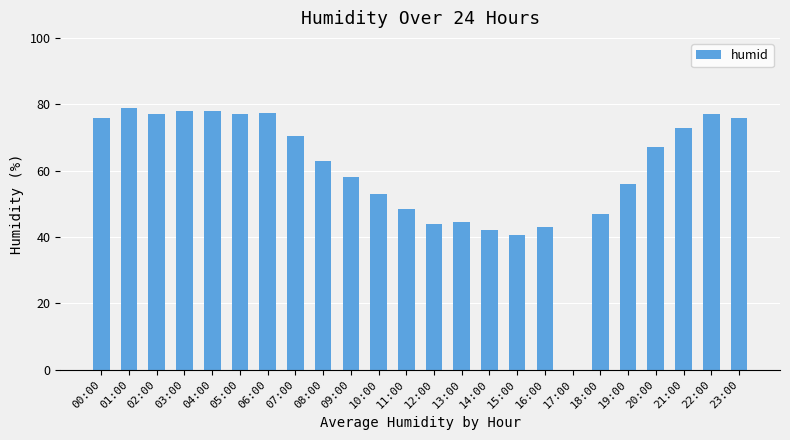

Reading left to right, extract all data points from this chart.

76.0	79.0	77.0	78.0	78.0	77.0	77.5	70.5	63.0	58.0	53.0	48.5	44.0	44.5	42.0	40.5	43.0	0.0	47.0	56.0	67.0	73.0	77.0	76.0